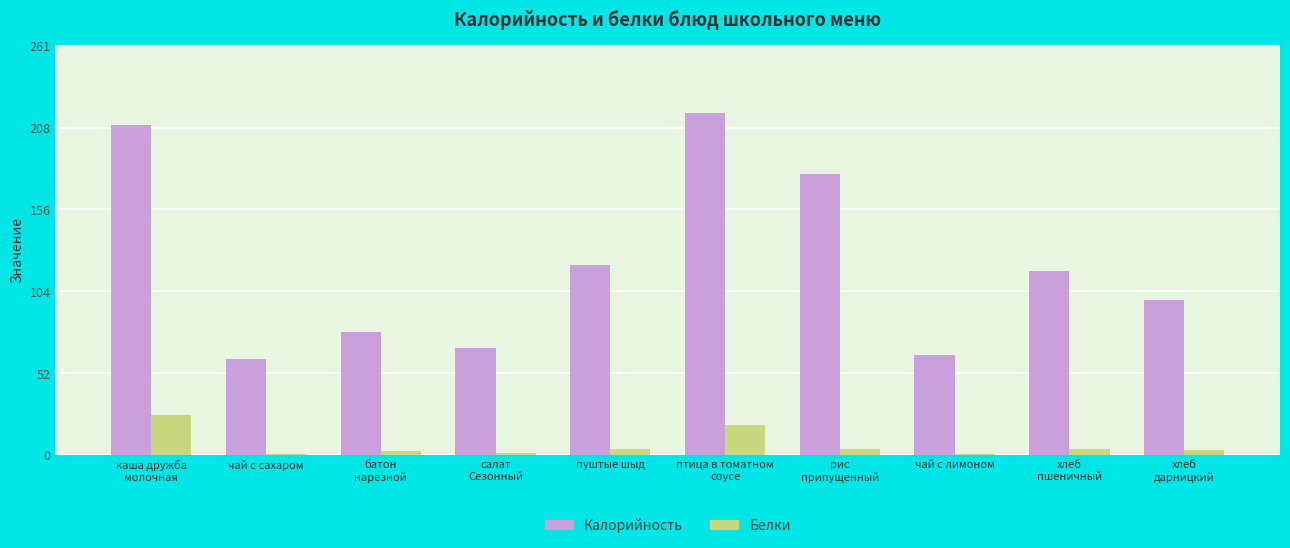

How many groups of bars are there?

10